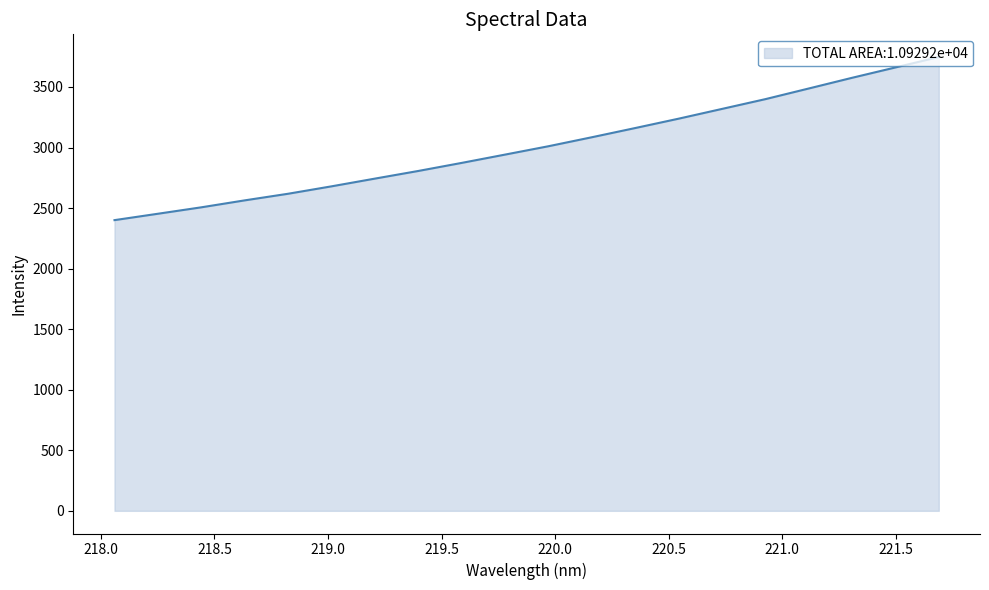

What is the minimum value shown in the chart?

2400.5